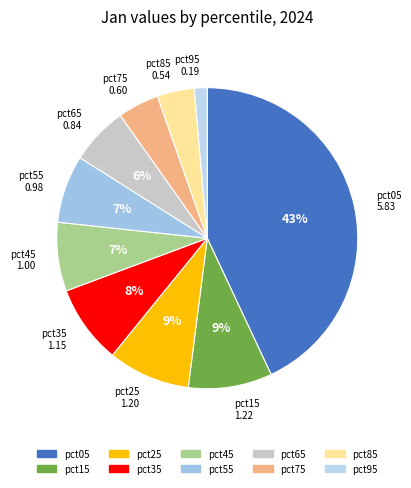

How many slices are in this pie chart?

10